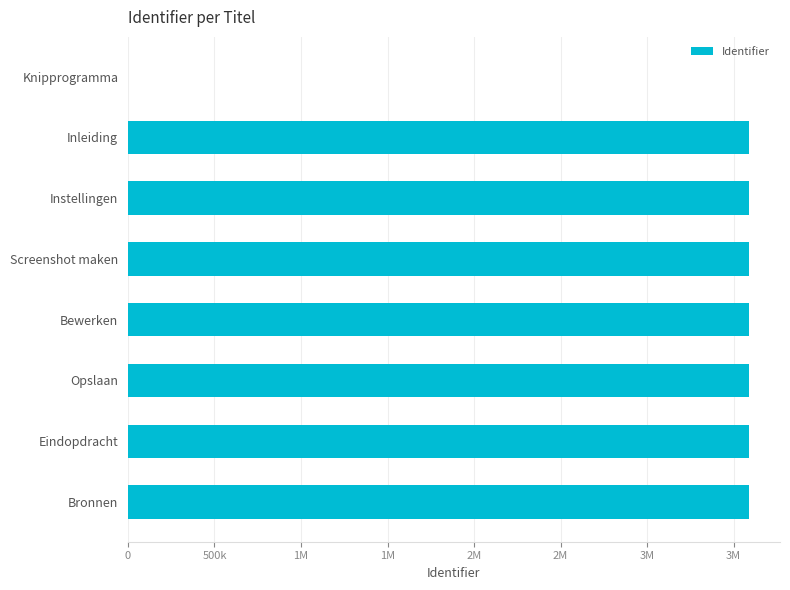

Are the bars horizontal?

Yes